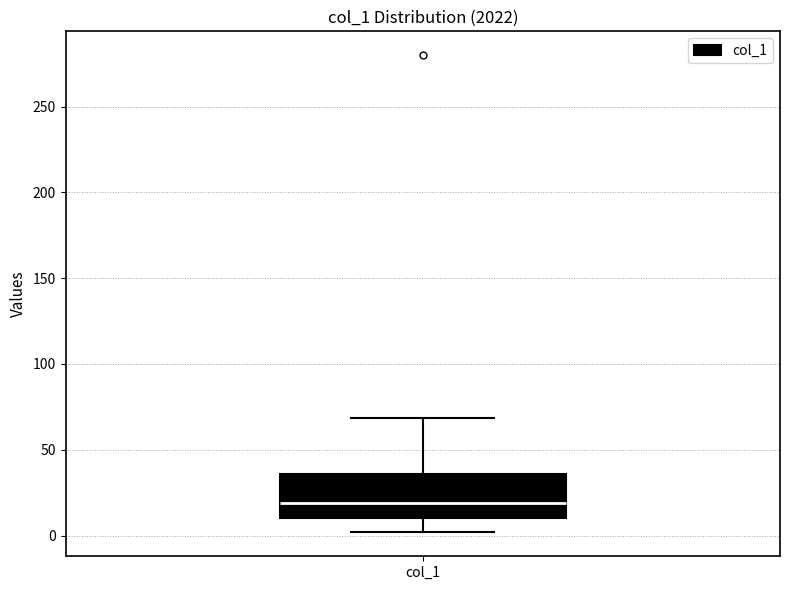

Read this box plot against the y-axis: the position of the median line, the range covered by the box, and the ends of both whiskers. The values are not printed on the chart, so give them approximately, as read against the axis.

median 20, box 10 to 35, whiskers 0 to 70